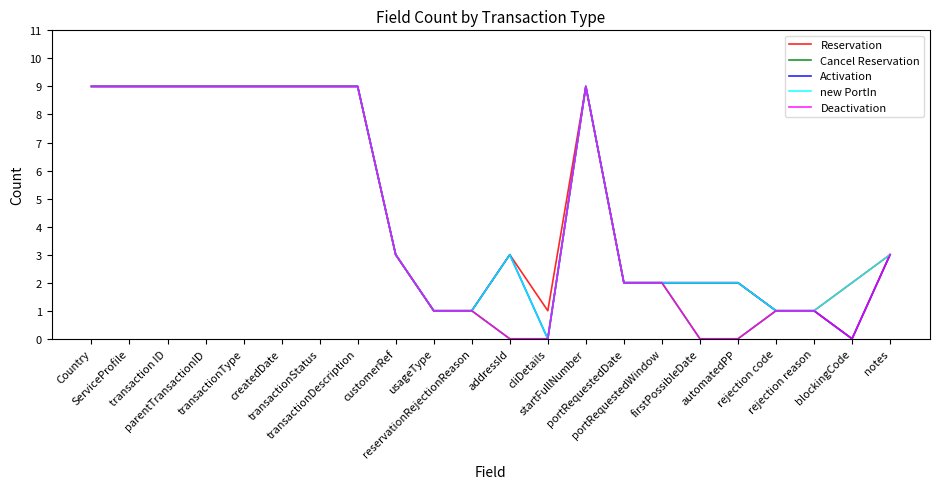

Does the chart display data point markers on the line(s)?

No